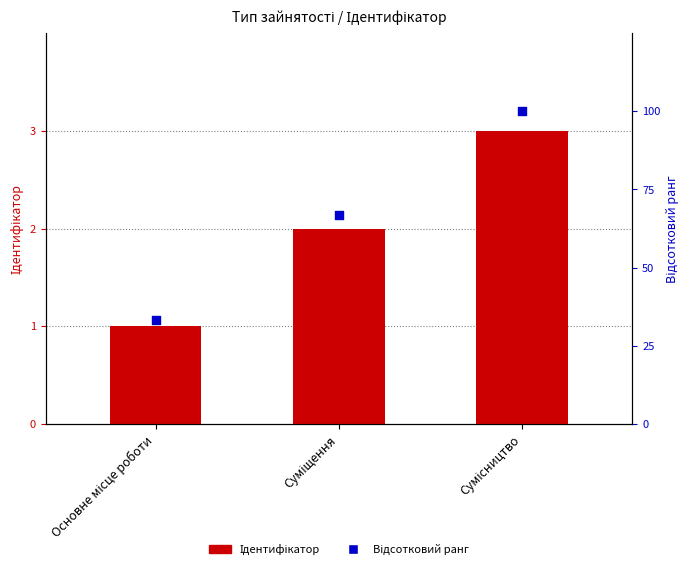

Is the value of Ідентифікатор at Сумісництво greater than the value of Відсотковий ранг at Суміщення?

No